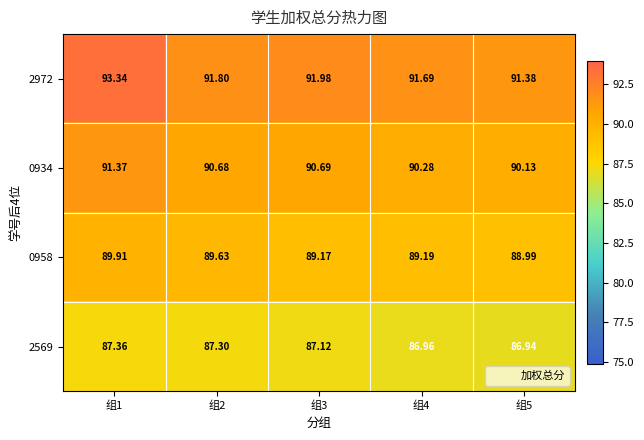

Is the value of 0934 at 组4 greater than the value of 2569 at 组5?

Yes